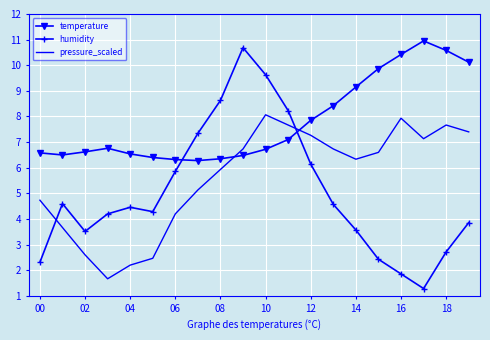

Which series has the largest range (max minus min)?

humidity